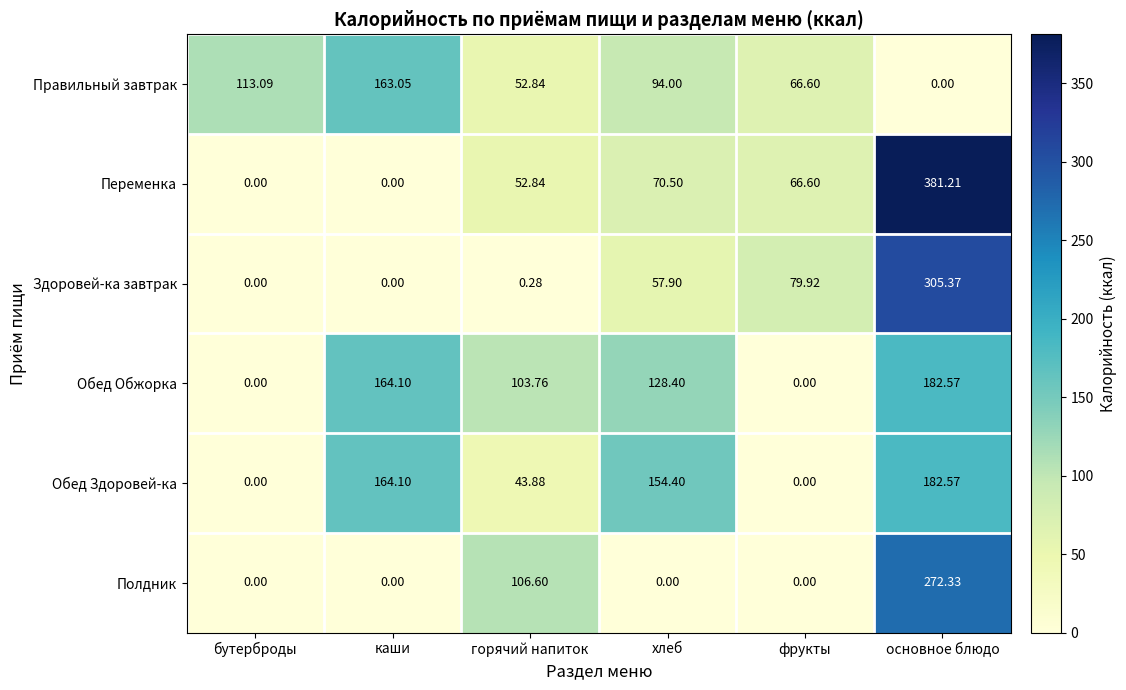

At which category does the chart reach its peak across all series?

основное блюдо